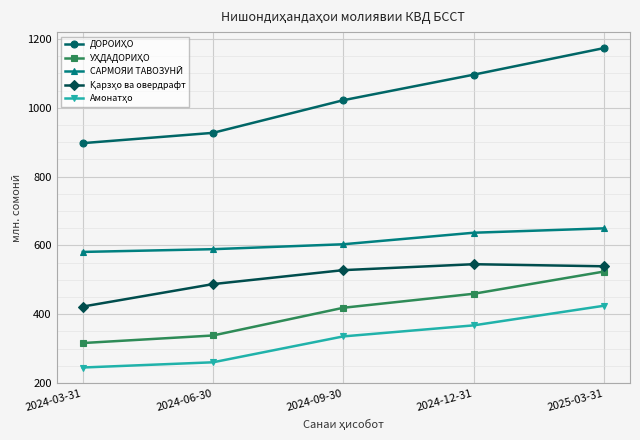

At which category does the chart reach its peak across all series?

2025-03-31